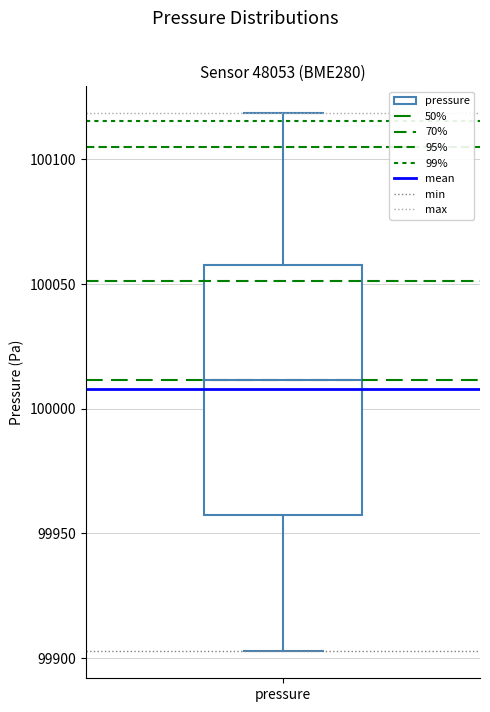

Where is the upper edge of the box for pressure on the y-axis? The values are not printed on the chart, so give them approximately, as read against the axis.

100060